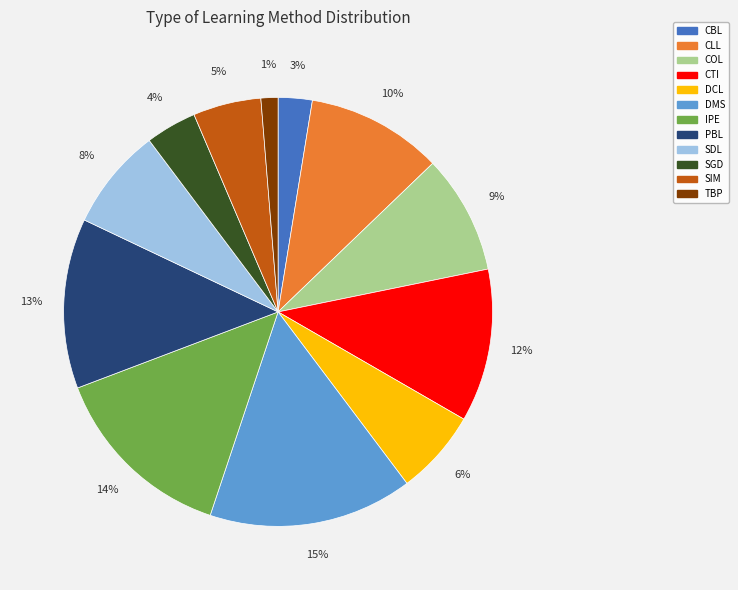

Does any single category account for the majority?

No